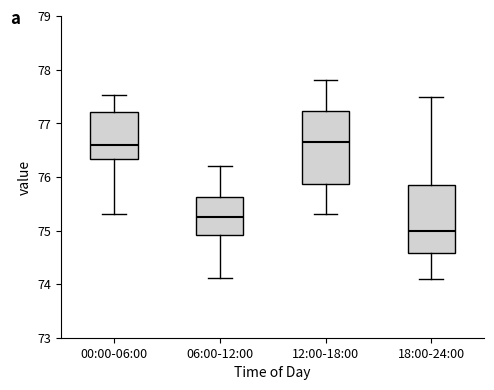

Where does the median line of the box for 12:00-18:00 sit on the y-axis? The values are not printed on the chart, so give them approximately, as read against the axis.

76.7